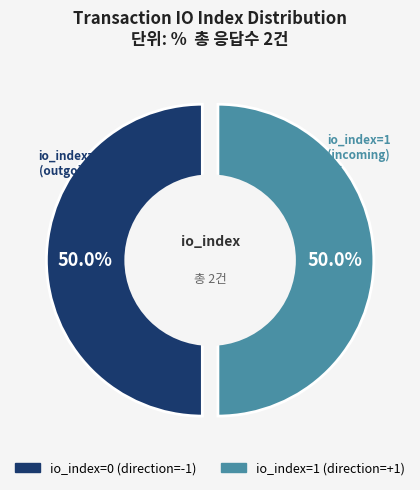

Rank the categories by value from lowest to highest.

io_index=0, io_index=1